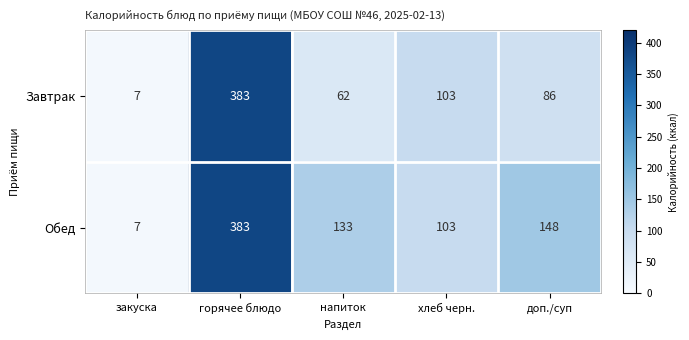

What is the difference between the Обед values at напиток and горячее блюдо?

250